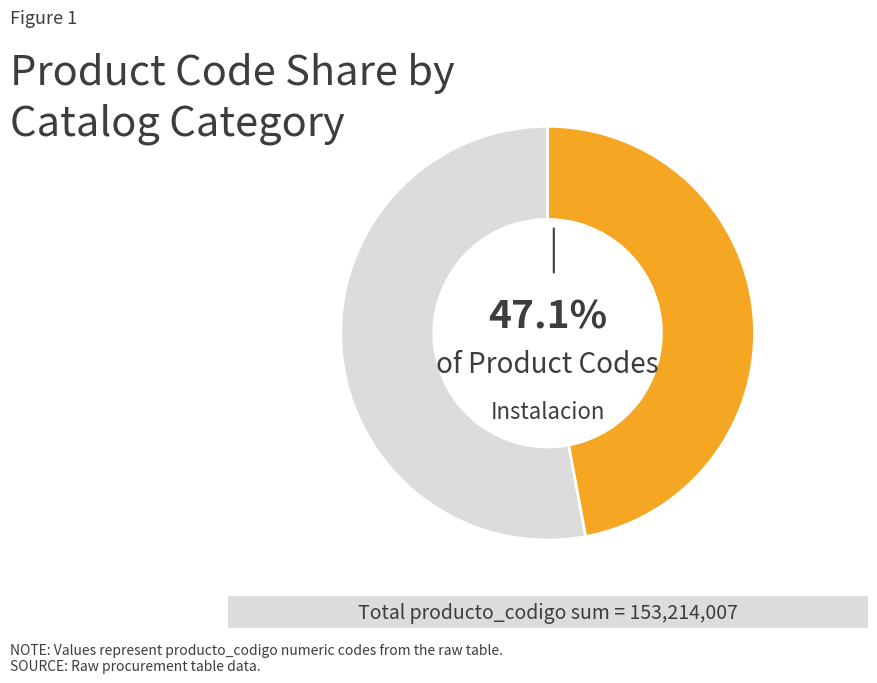

Is there any slice that represents more than half of the pie?

Yes